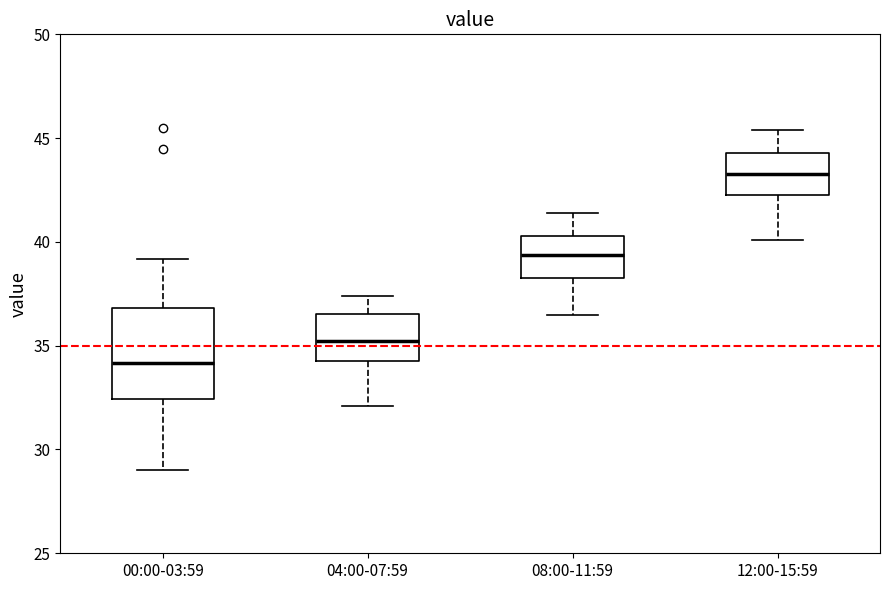

Where does the median line of the box for 04:00-07:59 sit on the y-axis? The values are not printed on the chart, so give them approximately, as read against the axis.

35.5